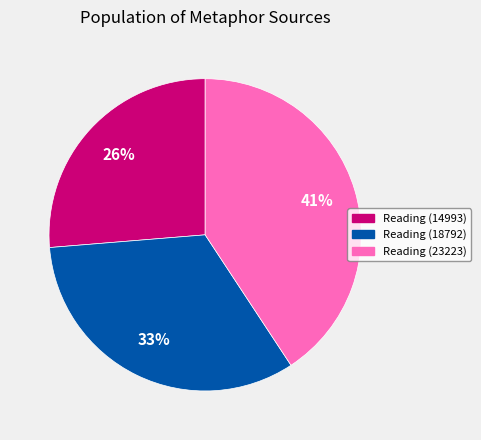

Rank the categories by value from highest to lowest.

Reading (23223), Reading (18792), Reading (14993)